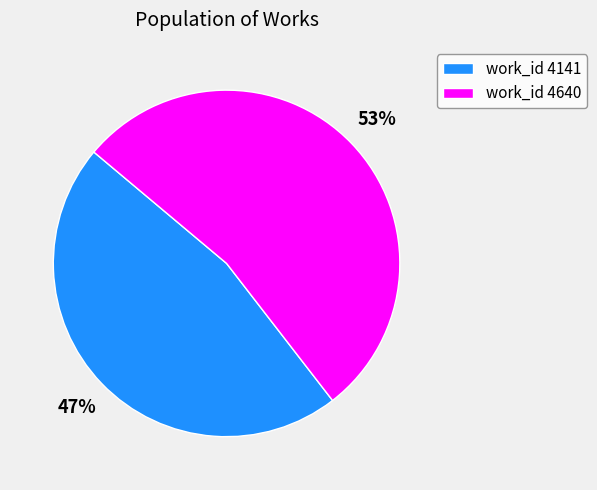

Count the number of slices in the pie.

2